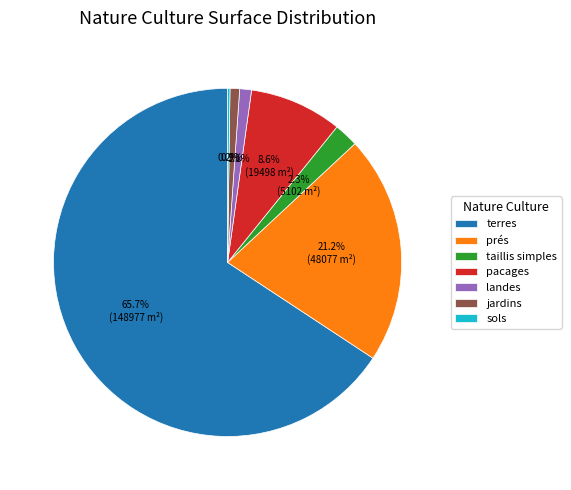

To the nearest percent, what is the combined percentage of landes and prés?

22%